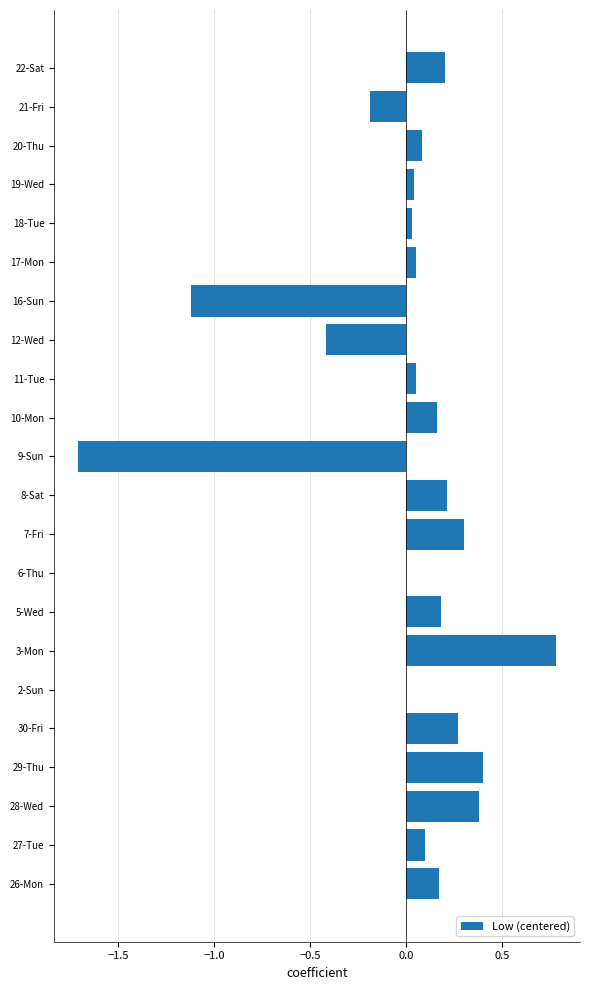

The value at 11-Tue is 0.1. True or false?

True